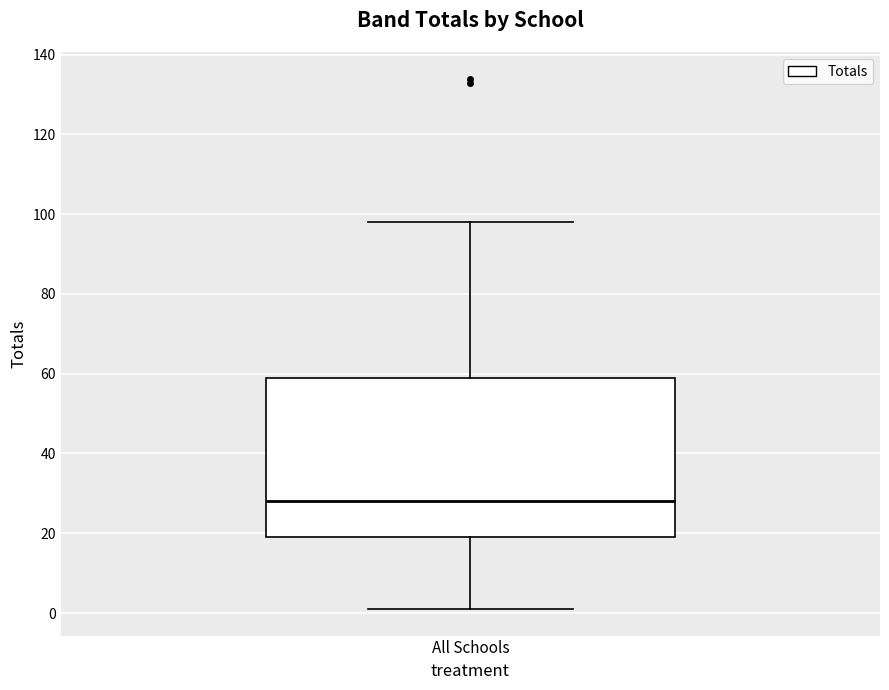

Read this box plot against the y-axis: the position of the median line, the range covered by the box, and the ends of both whiskers. The values are not printed on the chart, so give them approximately, as read against the axis.

median 28, box 20 to 60, whiskers 2 to 98